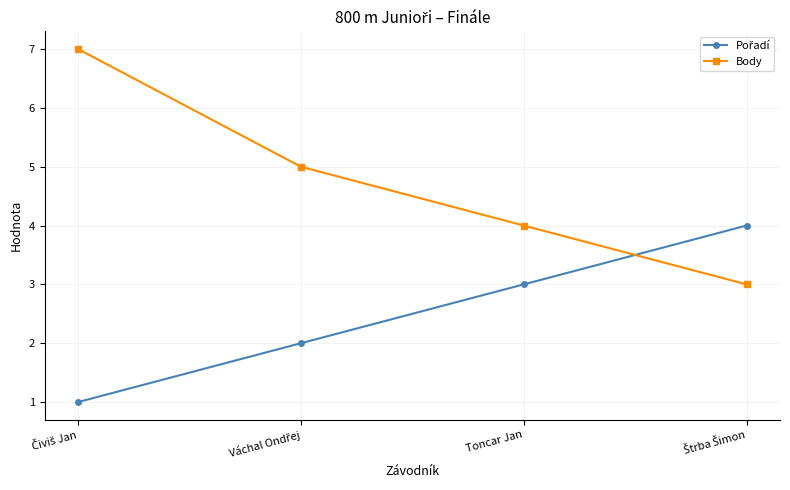

What is the sum of all Body values?

19